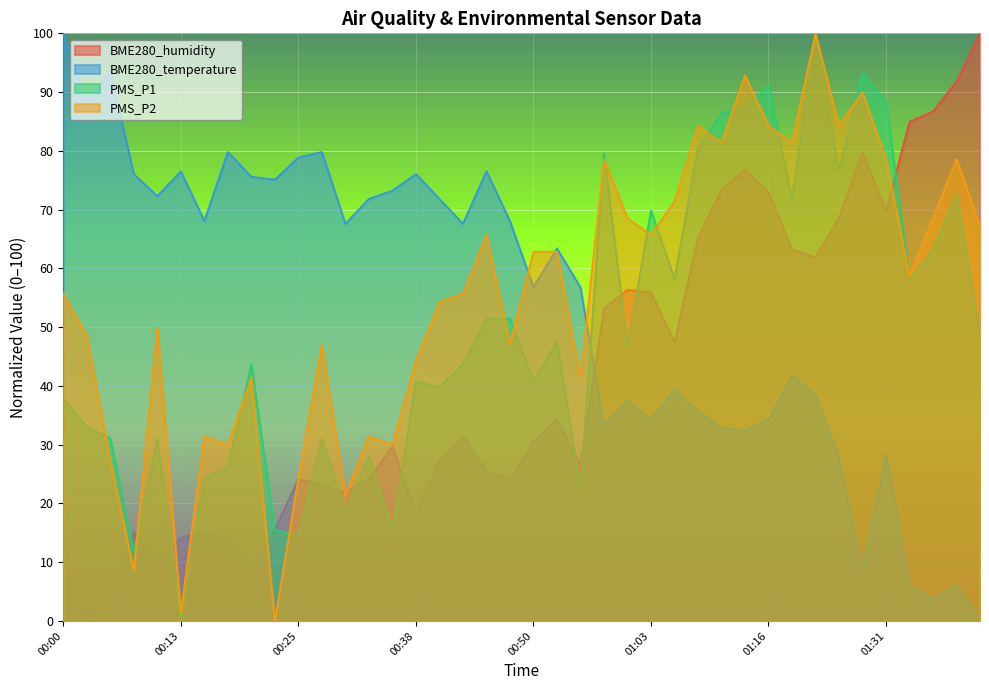

What position from the left is 00:35?

15